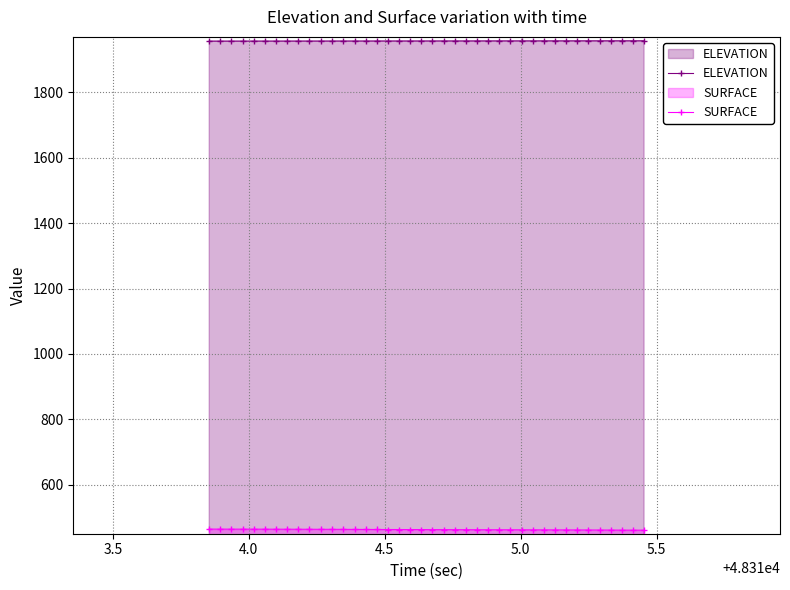

Which series has the largest total across all categories?

ELEVATION